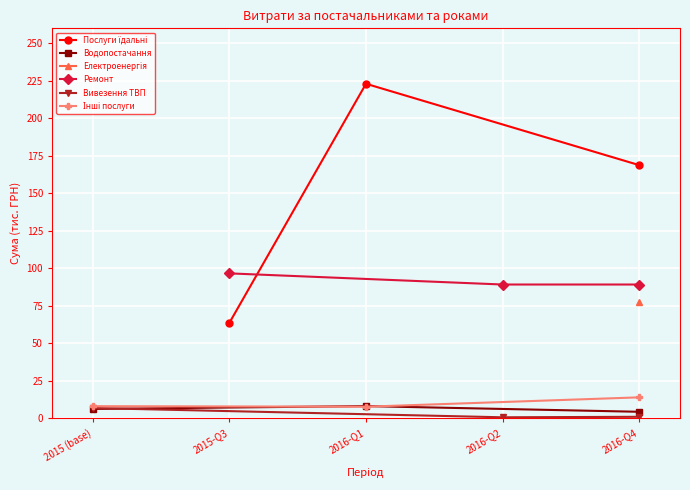

What is the lowest value of the Послуги їдальні series?

63.7